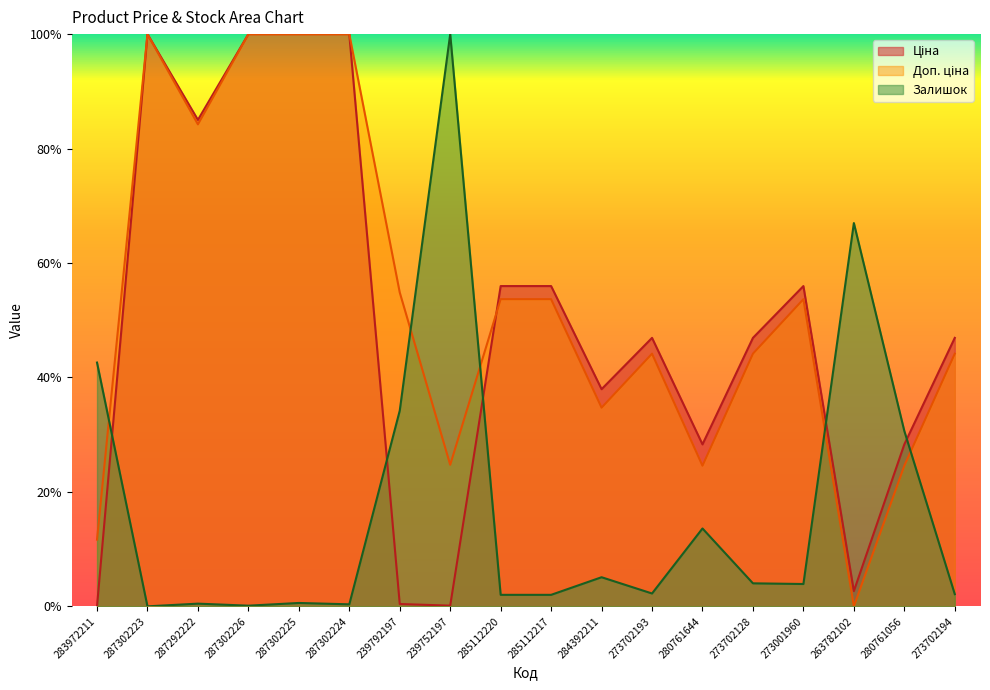

Rank the series by their maximum value, from lowest to highest.

Ціна, Доп. ціна, Залишок